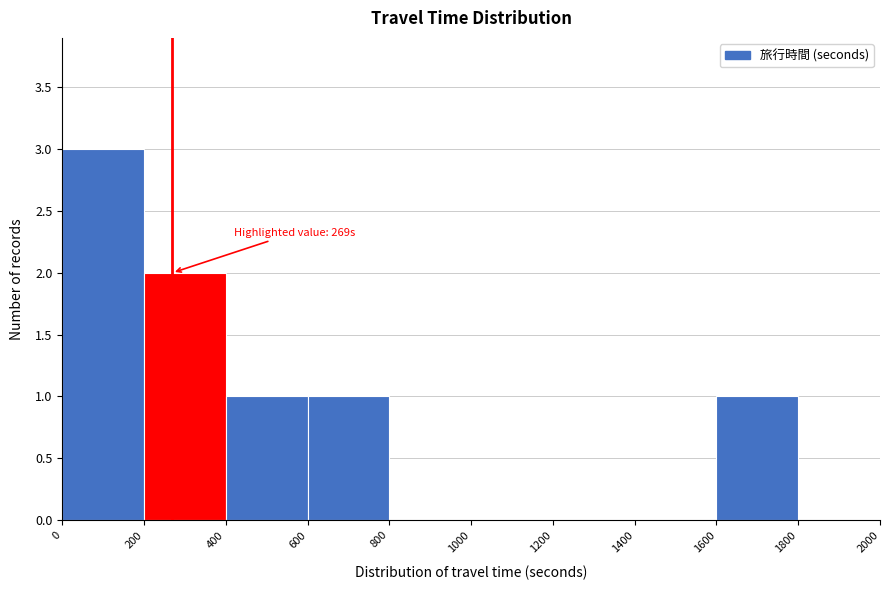

Over which range of the x-axis is the bar tallest?

0 to 200